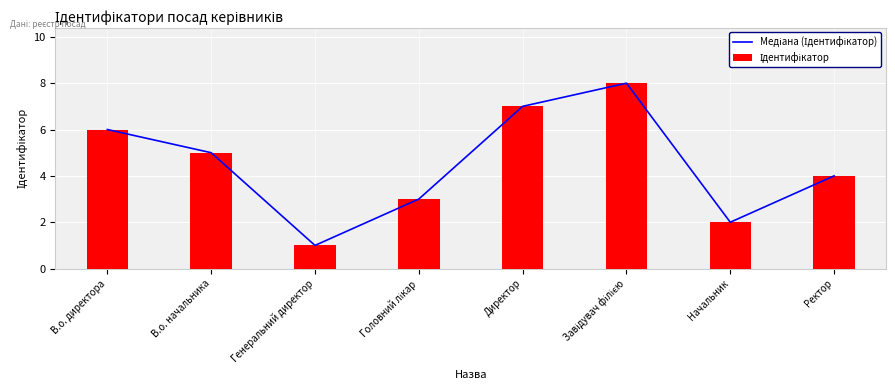

At which category does the chart reach its minimum across all series?

Генеральний директор